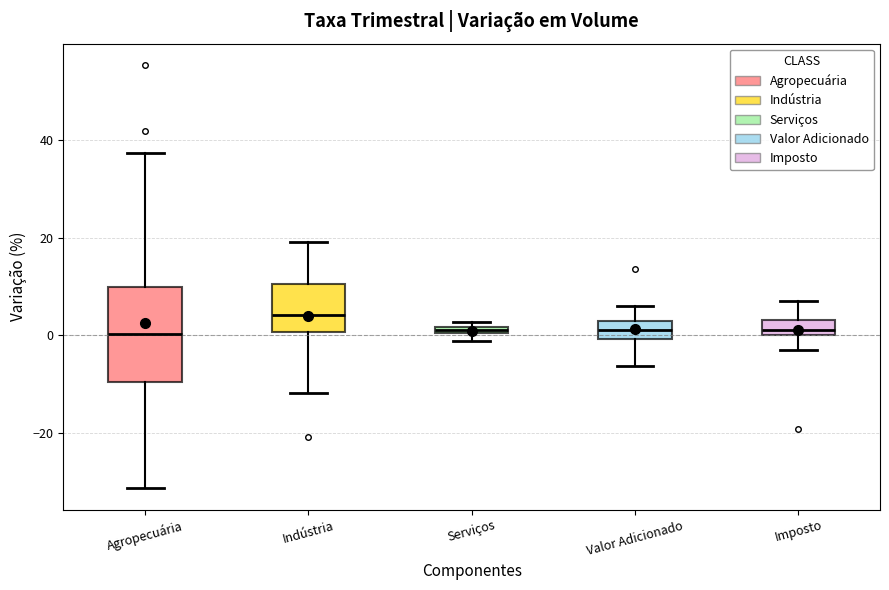

Which box is the tallest, from its lower edge to its upper edge?

Agropecuária